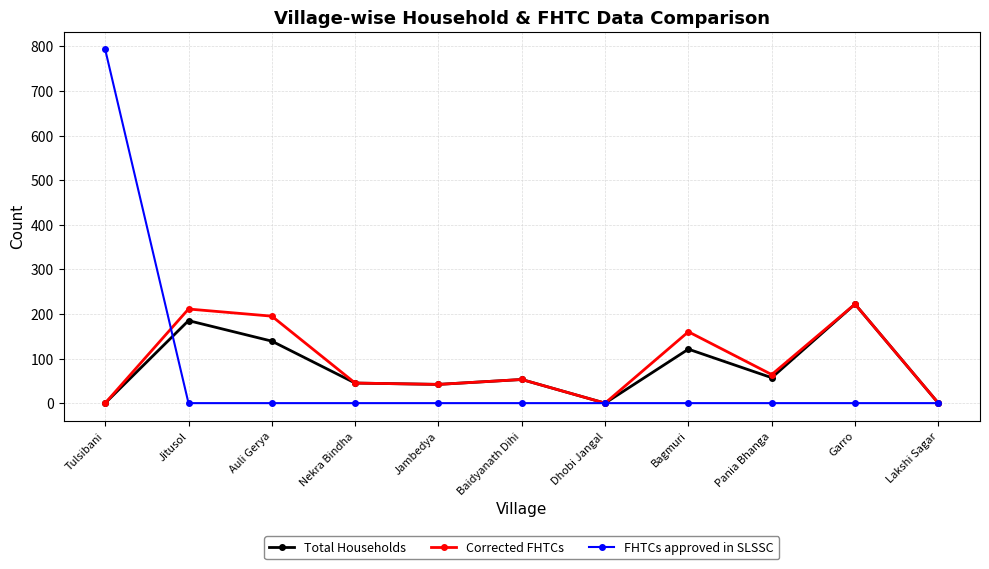

What is the difference between the highest and lowest values at Nekra Bindha?

45